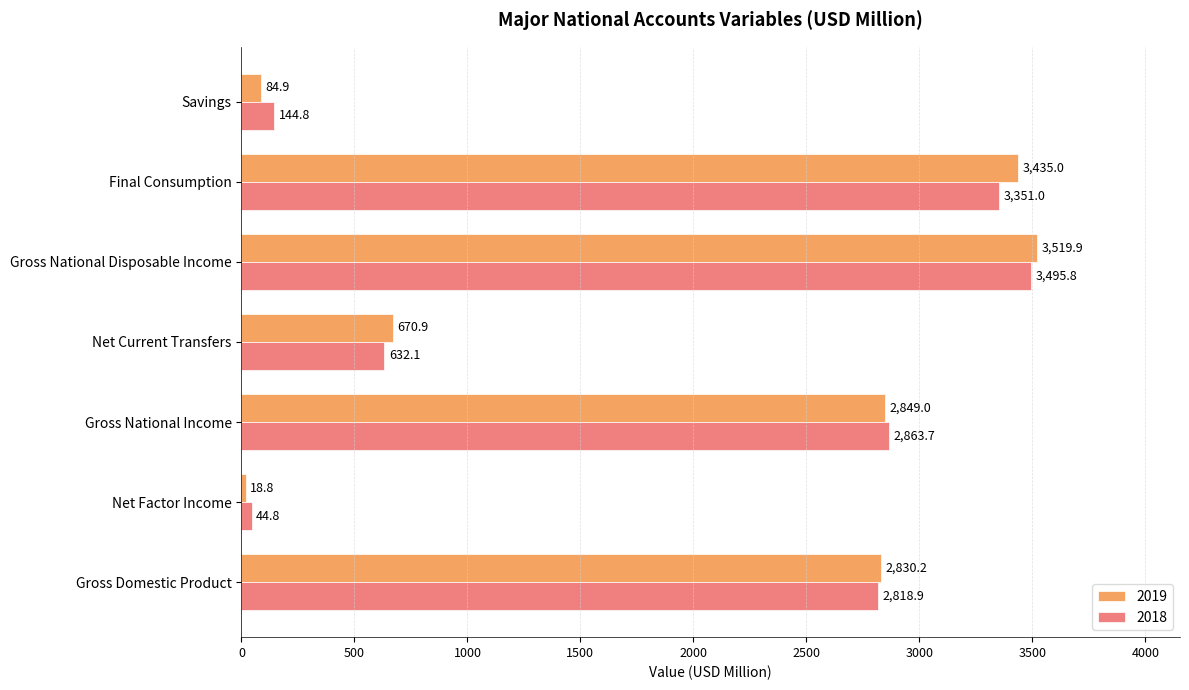

Where is 2019 nearest to the value 1769?

Gross Domestic Product